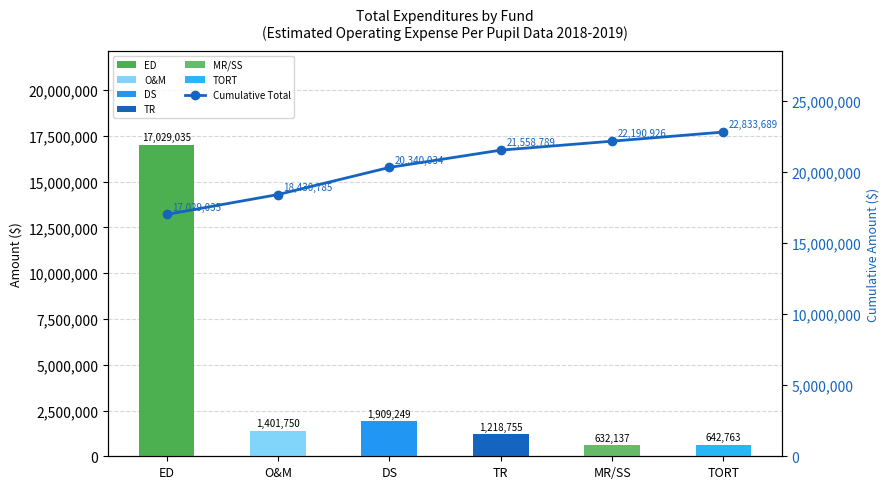

Count the number of categories in the chart.

6